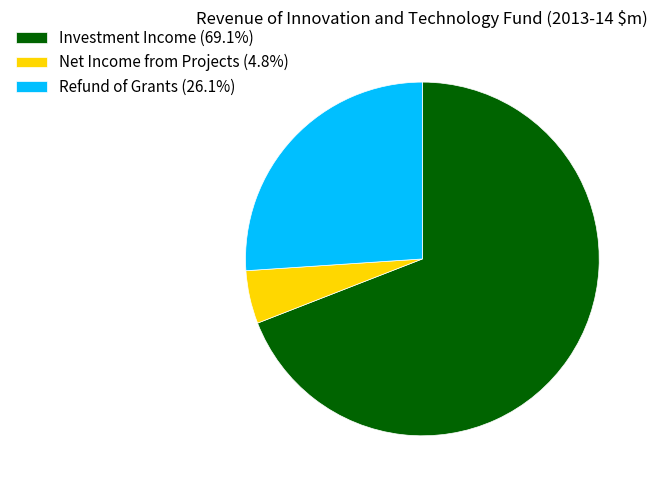

What is the ratio of the value at Refund of Grants (26.1%) to the value at Net Income from Projects (4.8%)?

5.4